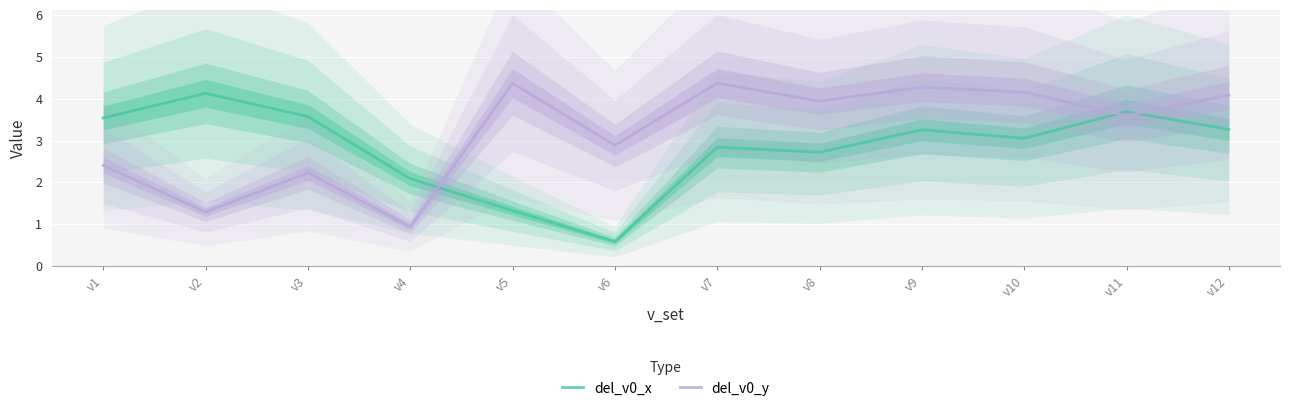

What value does the del_v0_y series have at v9?

4.3